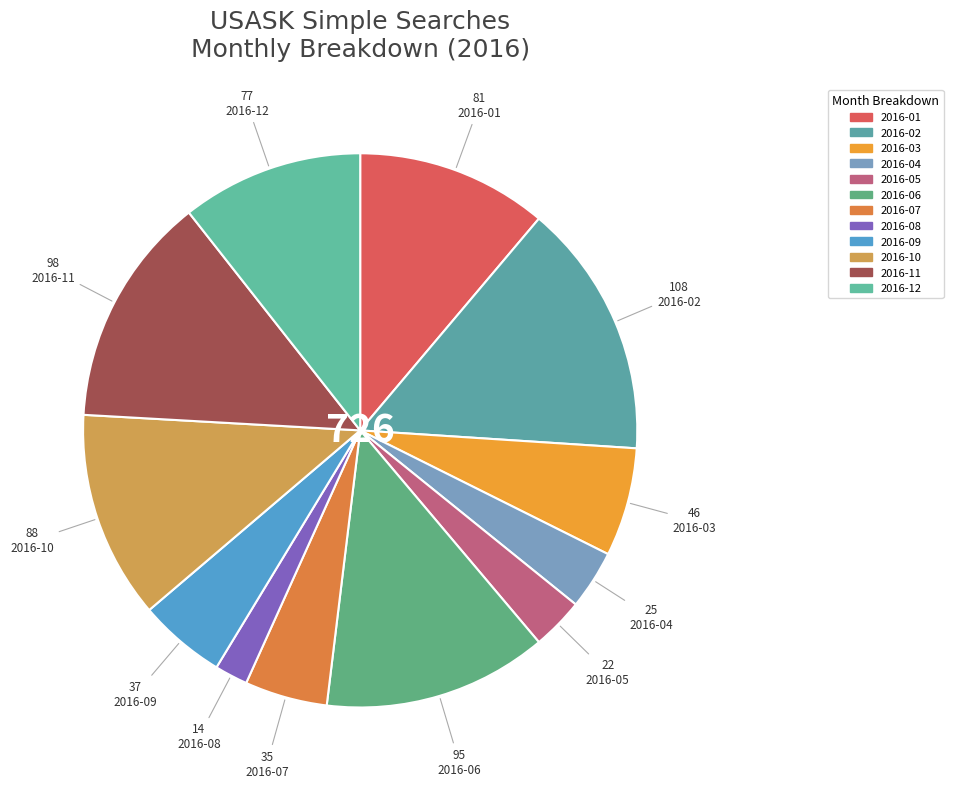

What is the total percentage of 2016-01 and 2016-08?

13.1%